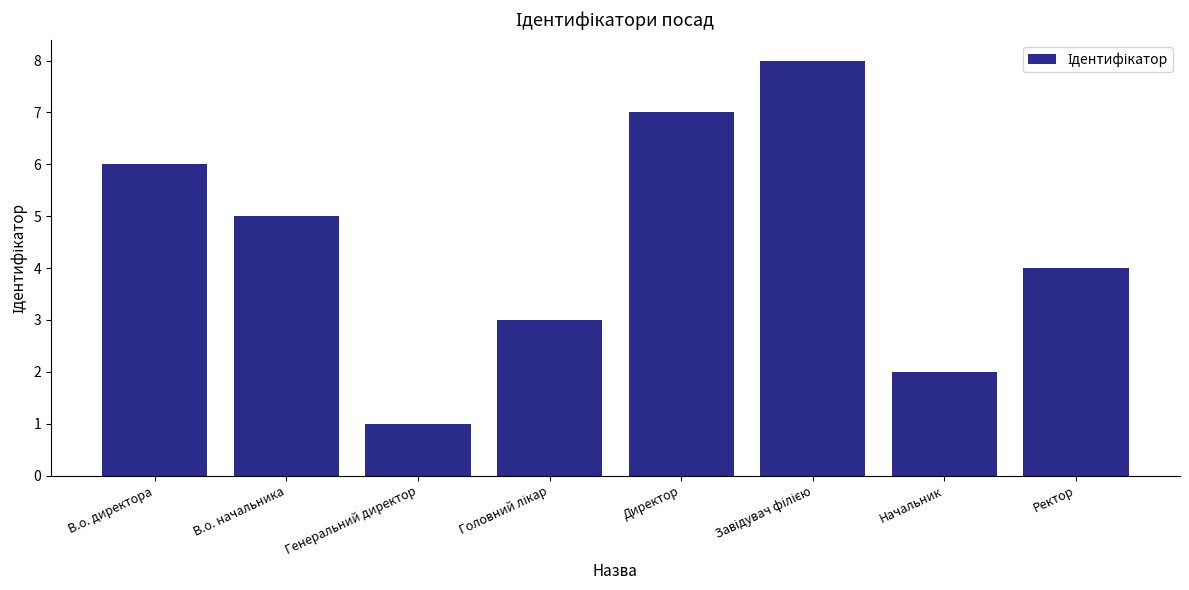

Are the bars horizontal?

No